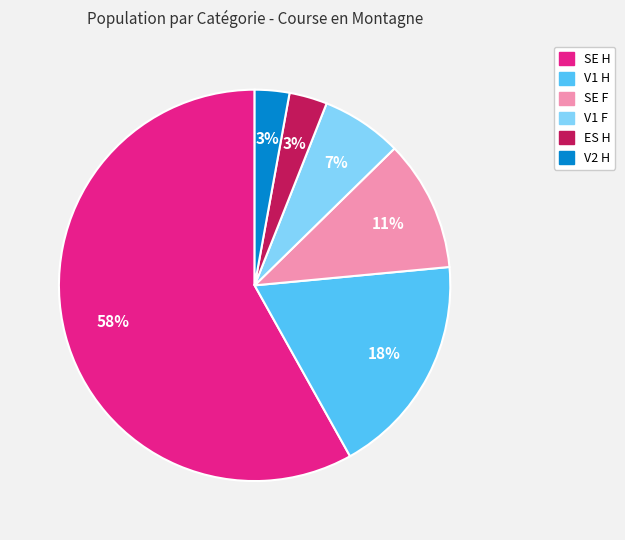

To the nearest percent, what is the difference between the largest and smallest slice percentages?

55%